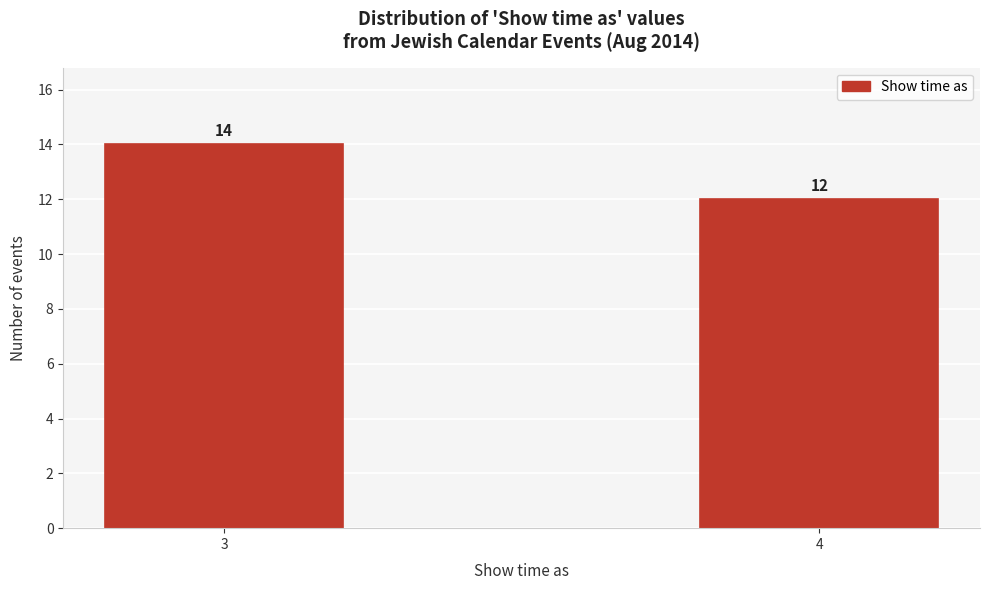

Reading left to right, list all the values displayed in this chart.

3=14	4=12